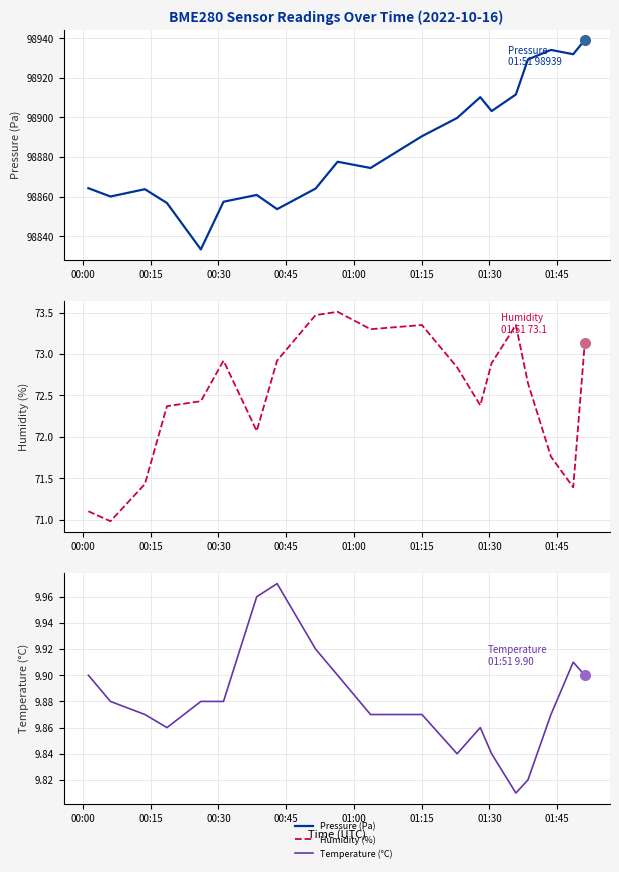

How many interior local peaks does the Pressure (Pa) series have?

5